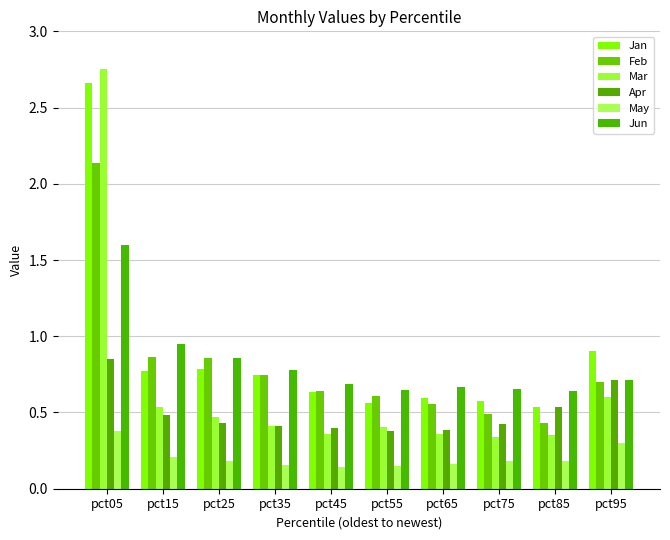

At how many categories does at least one series exceed 2?

1